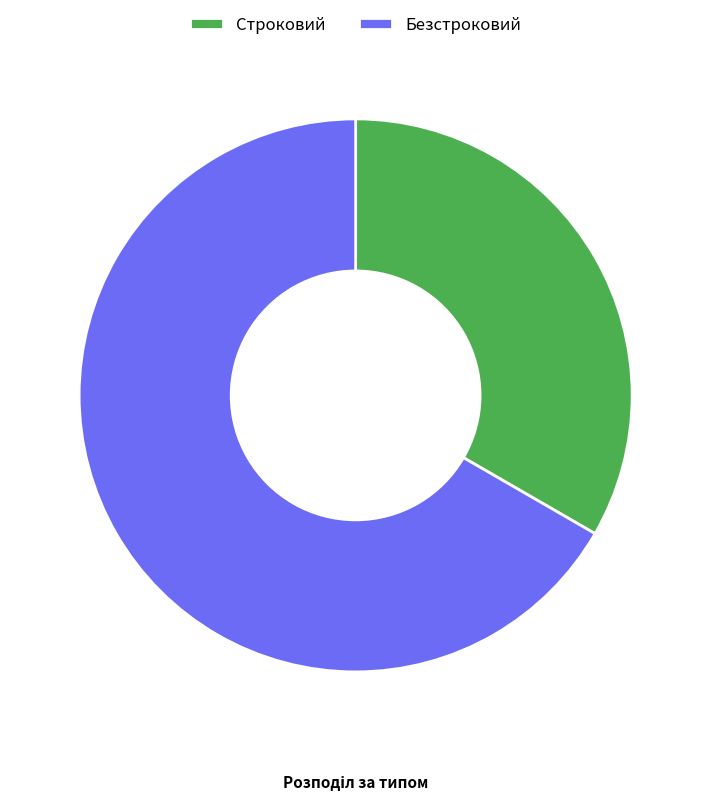

Is the sum of Строковий and Безстроковий greater than half?

Yes